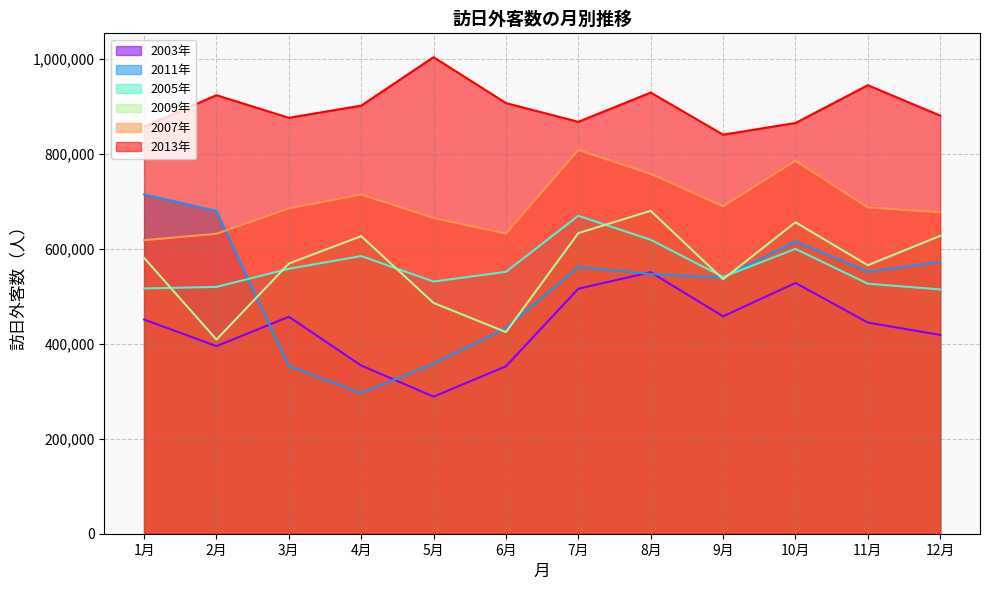

Reading right to left, list all the values displayed in this chart.

2003年: 12月=418408	11月=444435	10月=527859	9月=457574	8月=550380	7月=515692	6月=352431	5月=288562	4月=354054	3月=456614	2月=394869	1月=450847
2005年: 12月=514197	11月=526229	10月=599539	9月=540462	8月=618655	7月=669172	6月=551134	5月=530752	4月=584406	3月=557640	2月=519460	1月=516280
2007年: 12月=676428	11月=686747	10月=785207	9月=689183	8月=757473	7月=807737	6月=631874	5月=664489	4月=714014	3月=684654	2月=631278	1月=617885
2009年: 12月=626896	11月=565089	10月=655481	9月=535544	8月=679586	7月=632722	6月=424427	5月=485713	4月=626313	3月=568586	2月=408628	1月=580673
2011年: 12月=572101	11月=551571	10月=615701	9月=538727	8月=546503	7月=561489	6月=432883	5月=357783	4月=295826	3月=352676	2月=679393	1月=714099
2013年: 12月=880020	11月=944009	10月=864491	9月=839891	8月=928560	7月=866966	6月=906379	5月=1003032	4月=901066	3月=875408	2月=923017	1月=857024